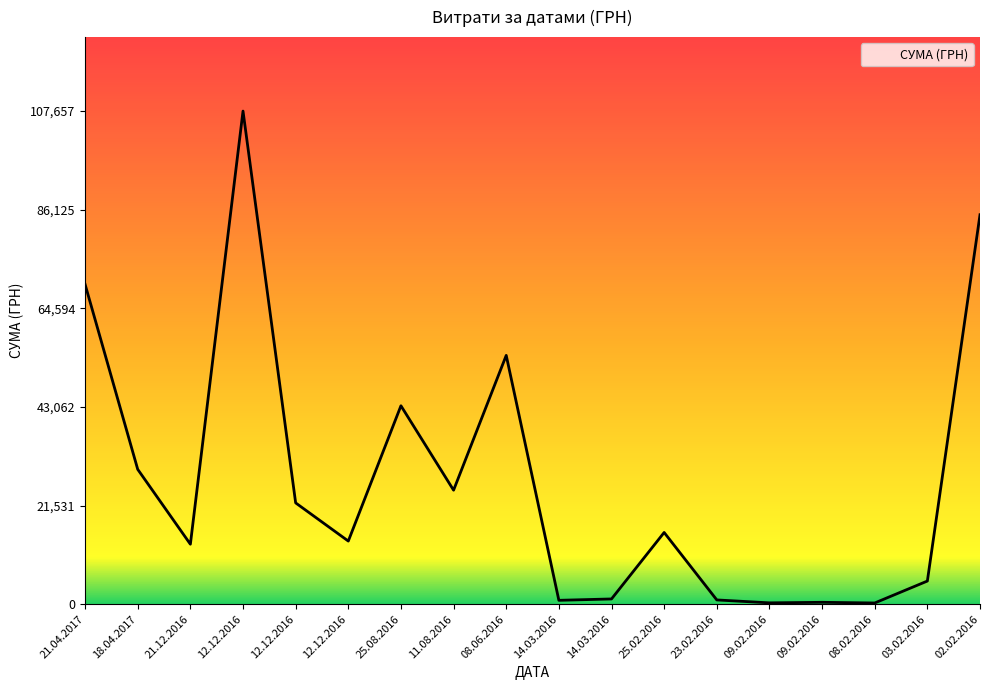

Does the chart have visible grid lines?

No